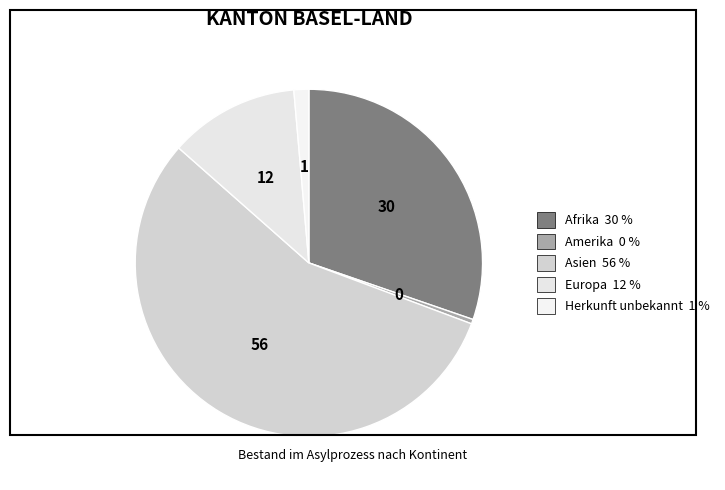

What is the ratio of the value at Afrika to the value at Amerika?

71.9